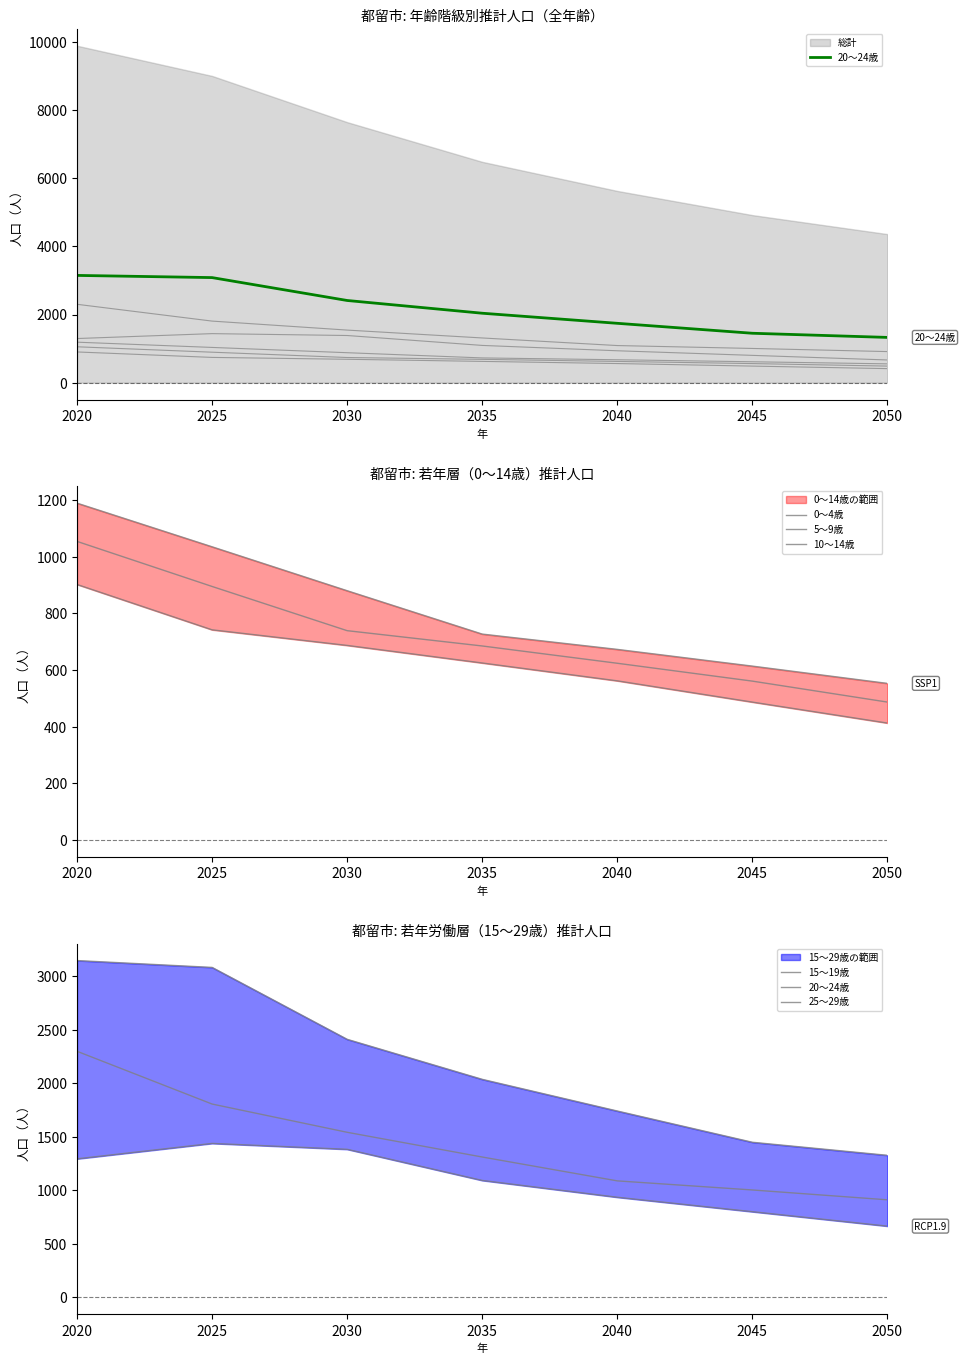

True or false: 5～9歳 and 25～29歳 cross at least once.

False